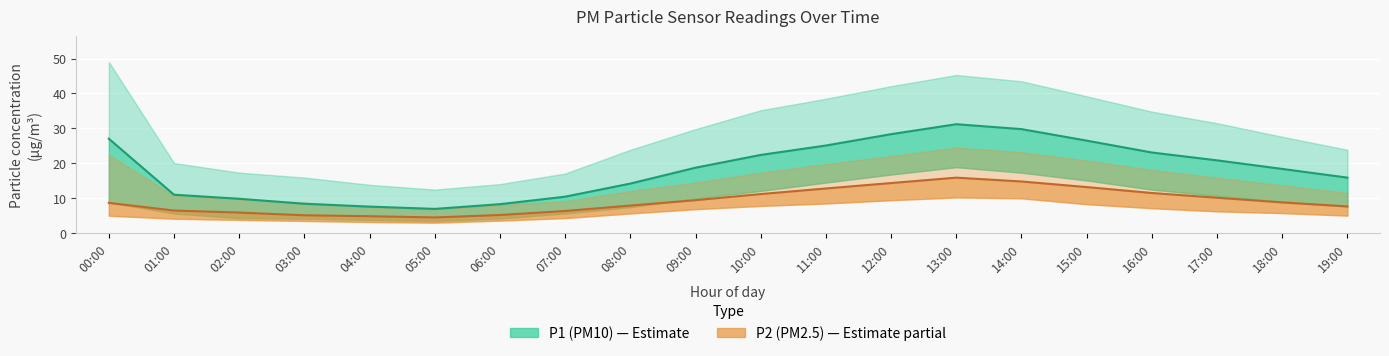

Where is the first local maximum for P1?

13:00